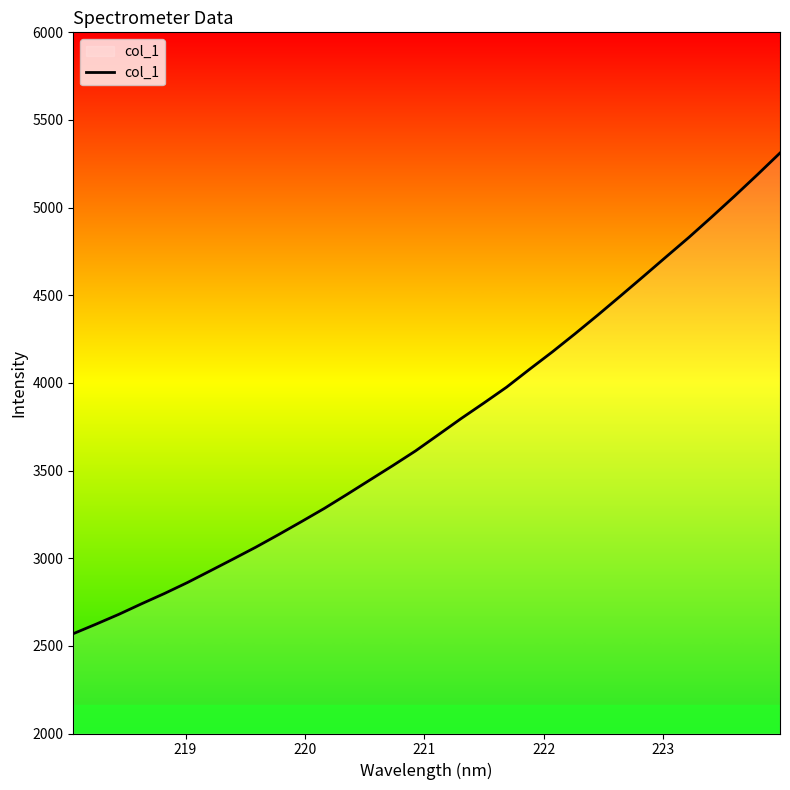

How many lines are shown in the chart?

1